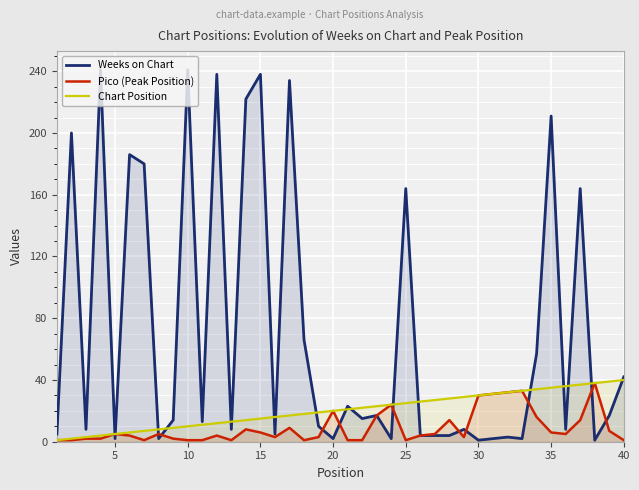

Which series has the widest spread of values?

Weeks on Chart